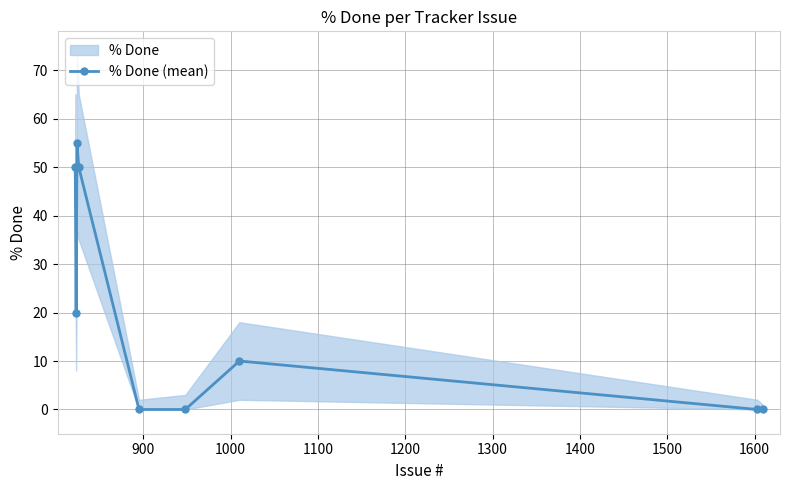

How many points are higher than both their immediate neighbors (excluding endpoints)?

2